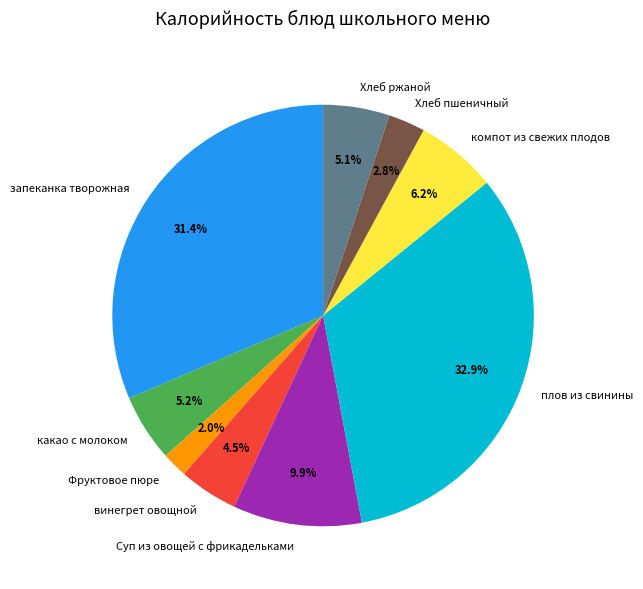

Does Суп из овощей с фрикадельками represent more than half of the total?

No